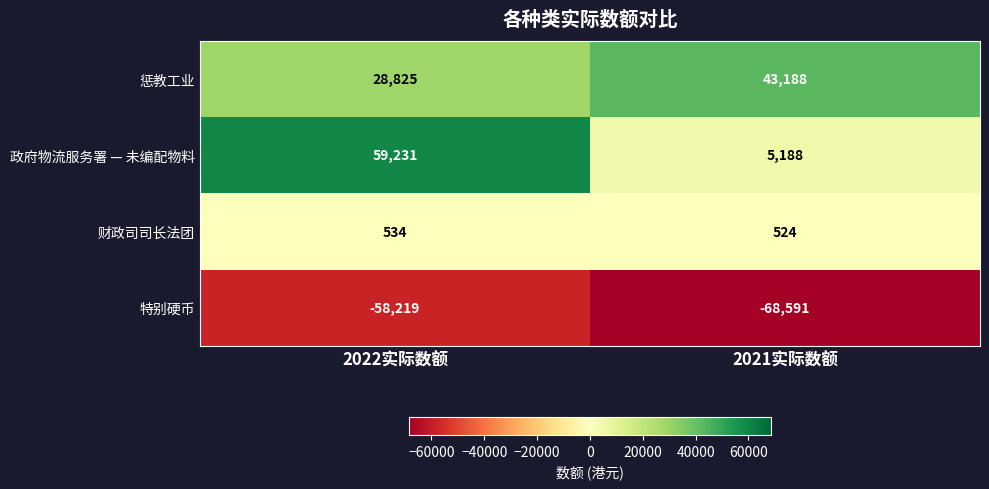

Reading left to right, transcribe all the data shown in this chart.

惩教工业: 28825	43188
政府物流服务署 — 未编配物料: 59231	5188
财政司司长法团: 534	524
特别硬币: -58219	-68591